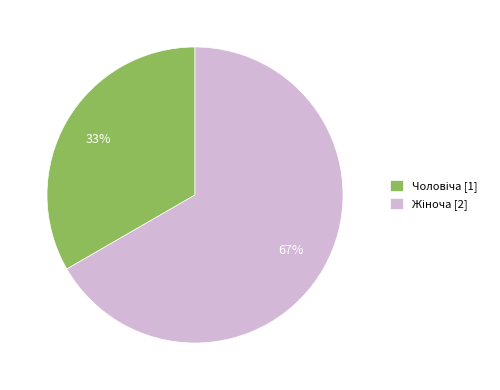

To the nearest percent, what is the average slice percentage?

50%